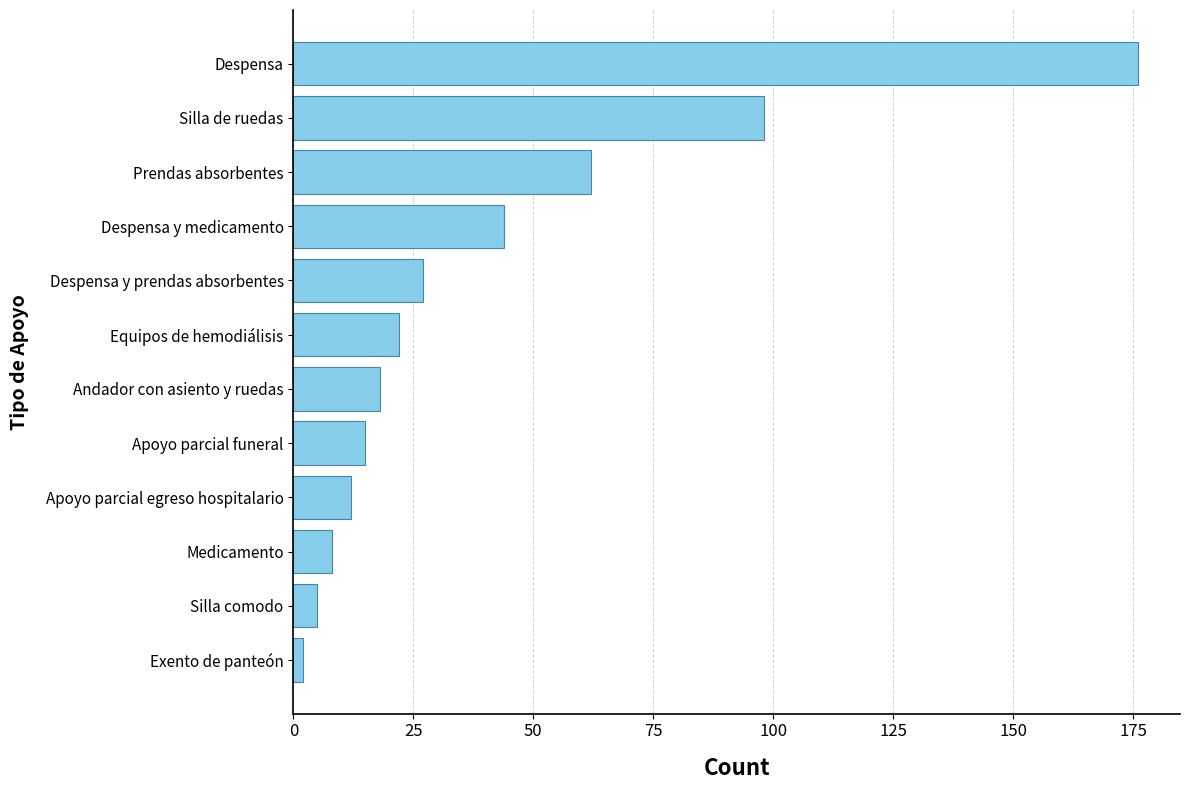

Which category has the highest value across all series?

Despensa